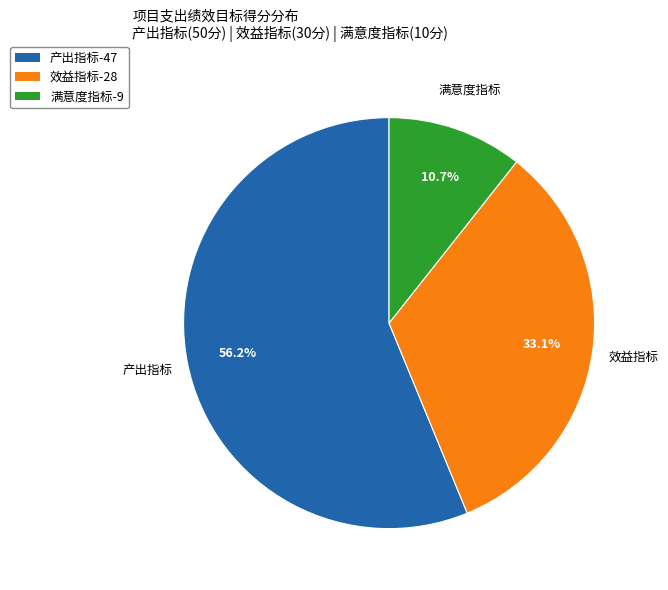

Does any single category account for the majority?

Yes